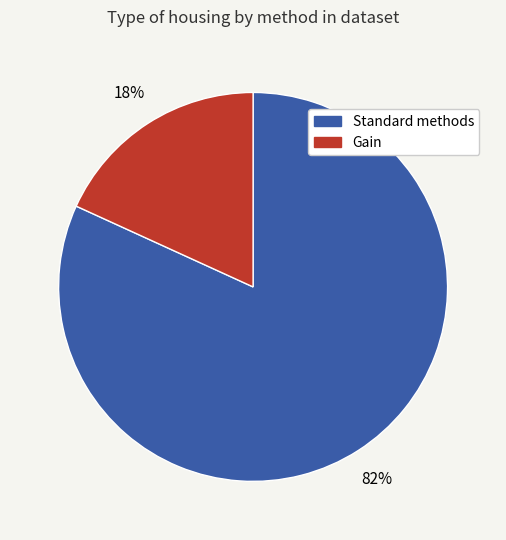

To the nearest percent, what is the average slice percentage?

50%